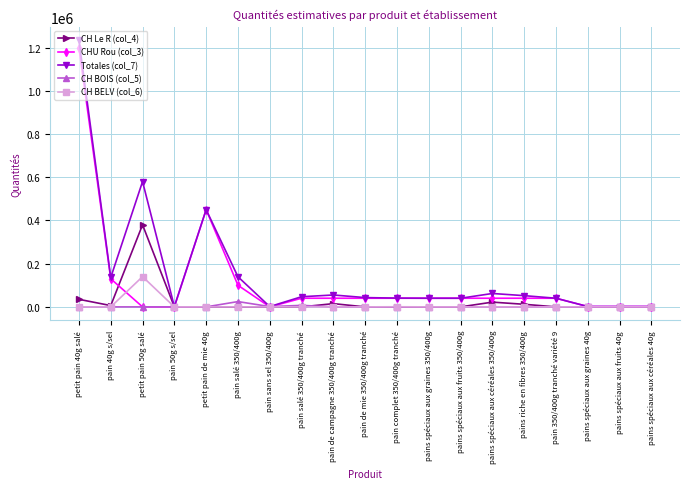

Is this an area chart (filled region under the line)?

No